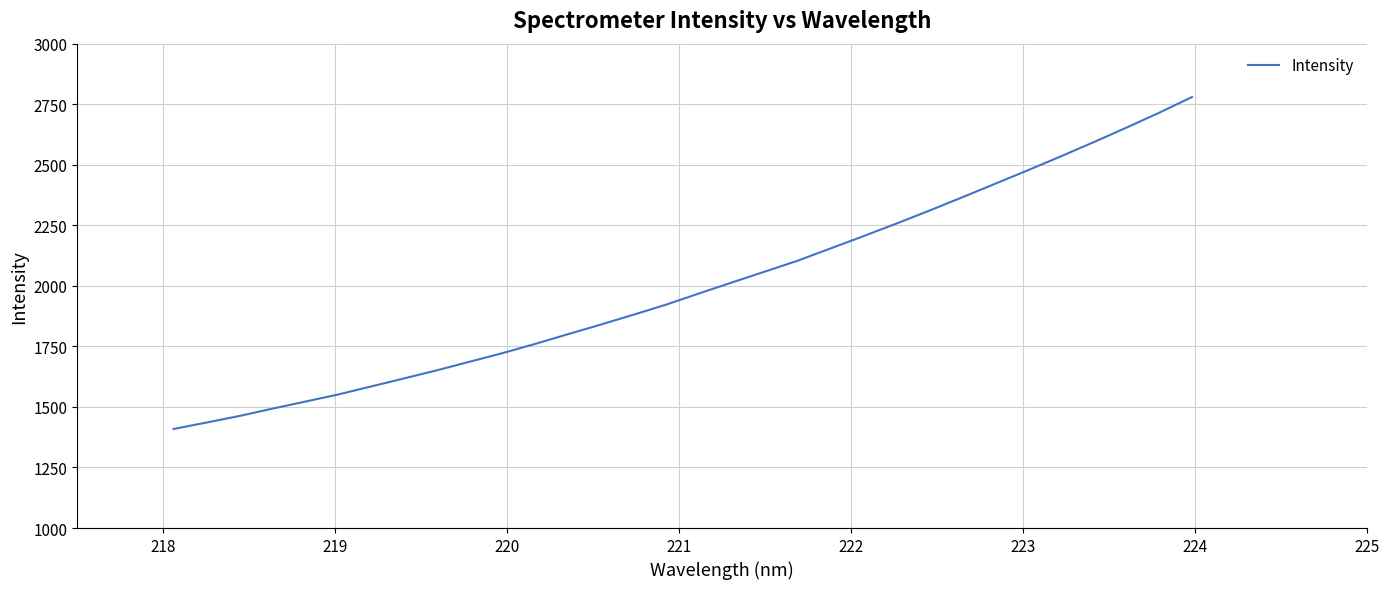

Reading left to right, what are all the values shown in this chart?

1408.9	1435.5	1462.6	1492.8	1521.9	1551.2	1584.3	1617.5	1651.0	1686.5	1722.0	1760.3	1800.5	1840.3	1881.2	1923.1	1969.3	2014.5	2059.3	2104.4	2155.0	2205.7	2257.4	2310.7	2365.6	2421.3	2477.3	2534.4	2593.0	2653.2	2714.8	2779.5